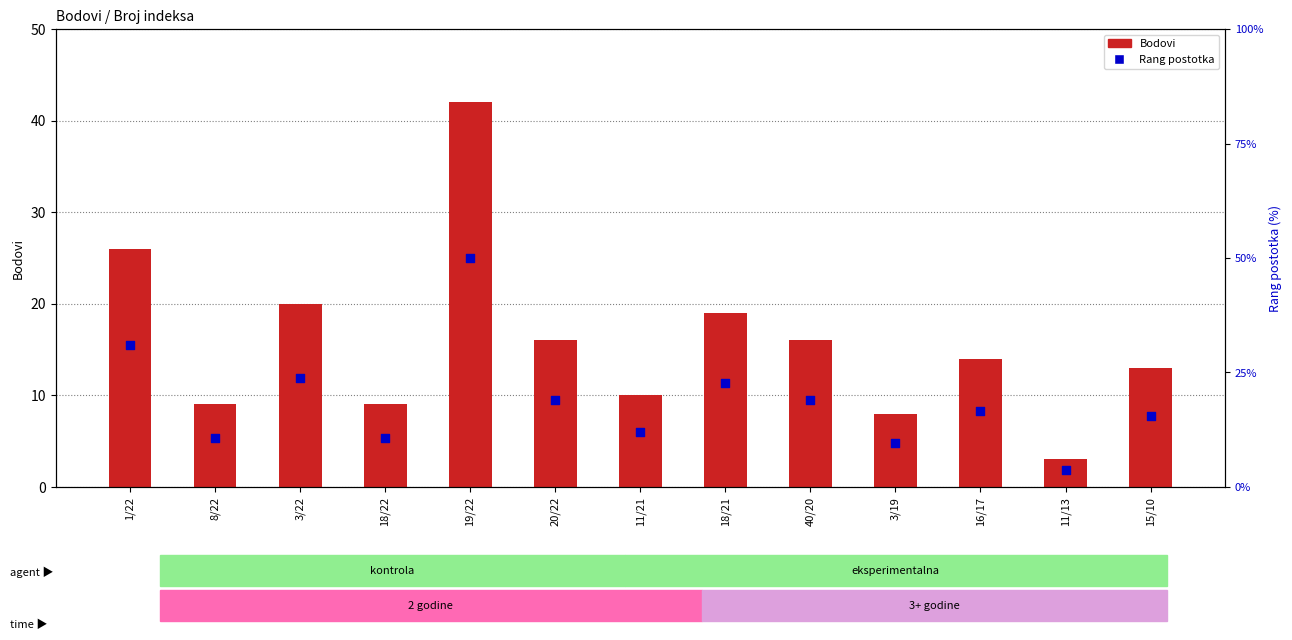

Which series reaches the maximum Y coordinate?

Rang postotka